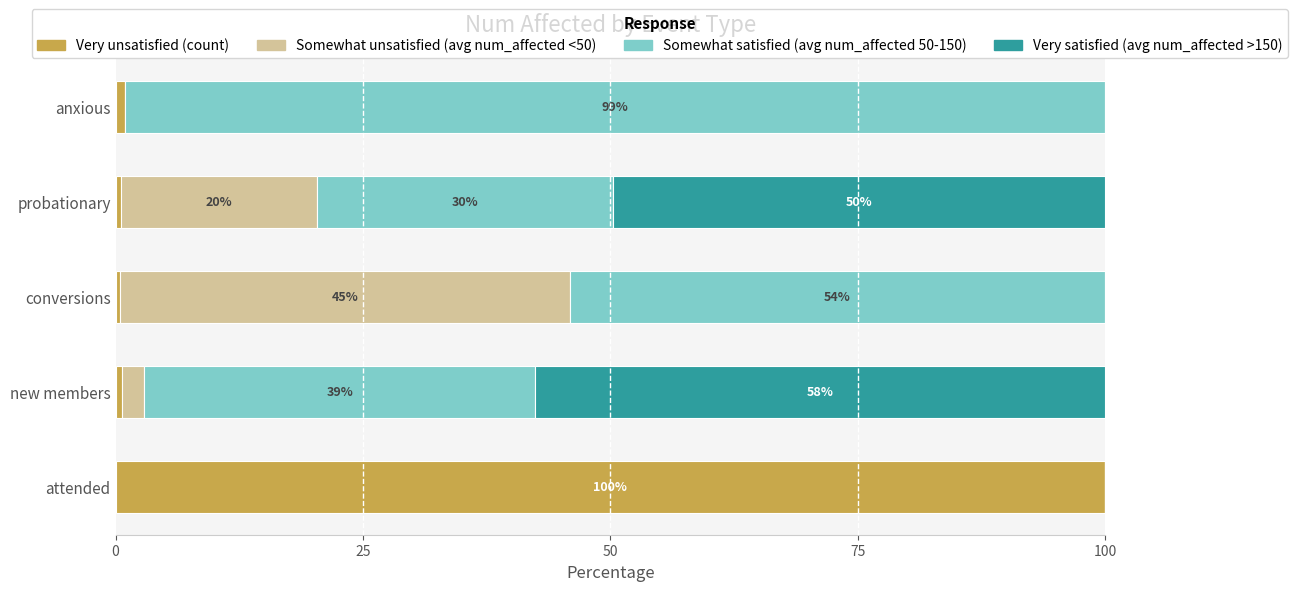

How many series are shown in this chart?

4